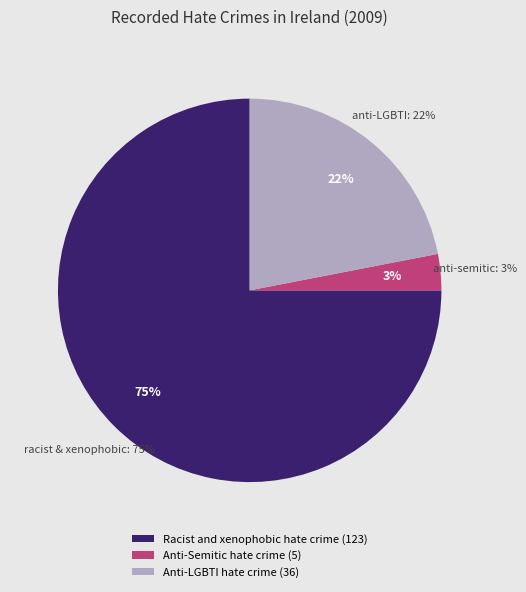

Is the sum of Anti-Semitic hate crime and Racist and xenophobic hate crime greater than half?

Yes